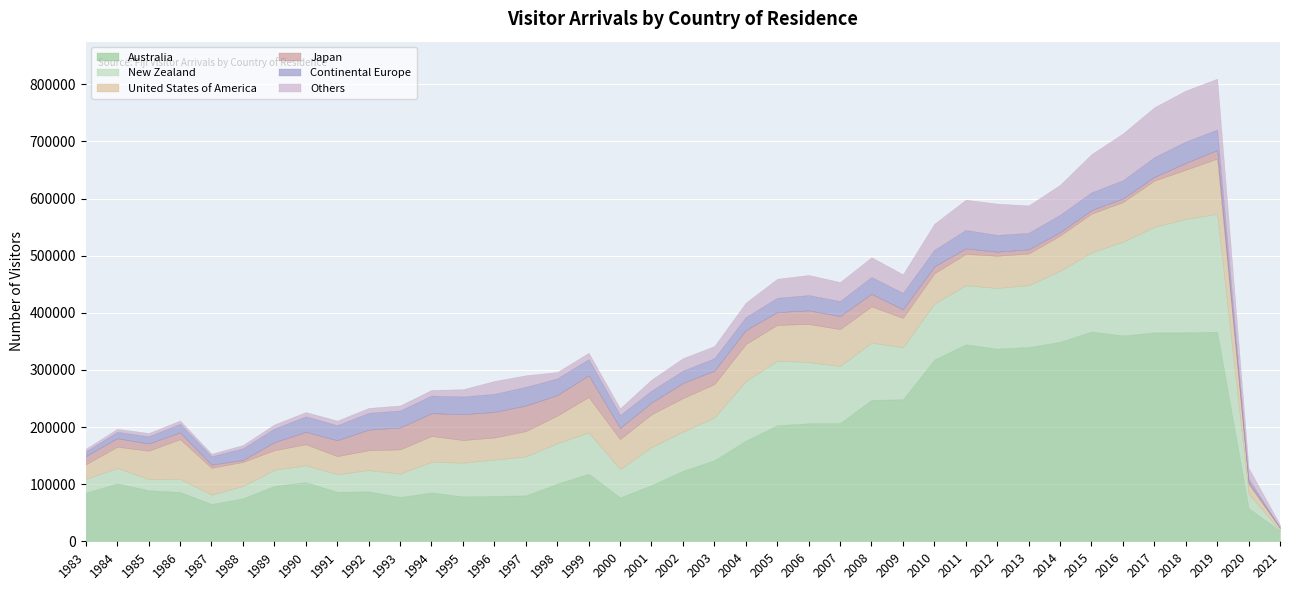

How many interior local valleys does the United States of America series have?

8